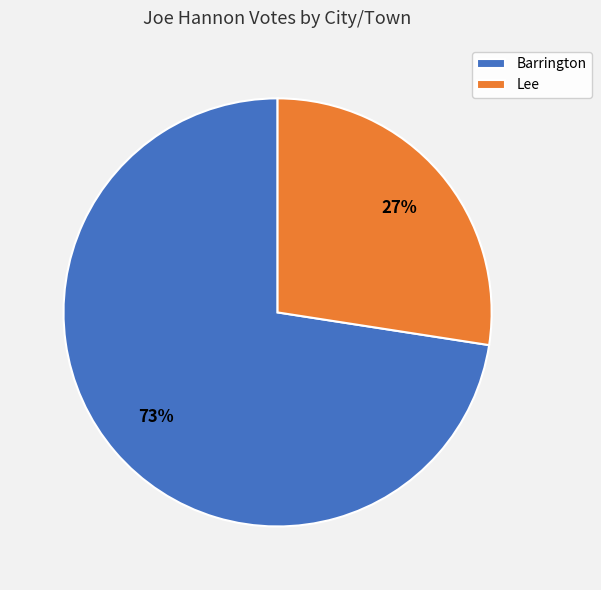

Which slice is the largest?

Barrington